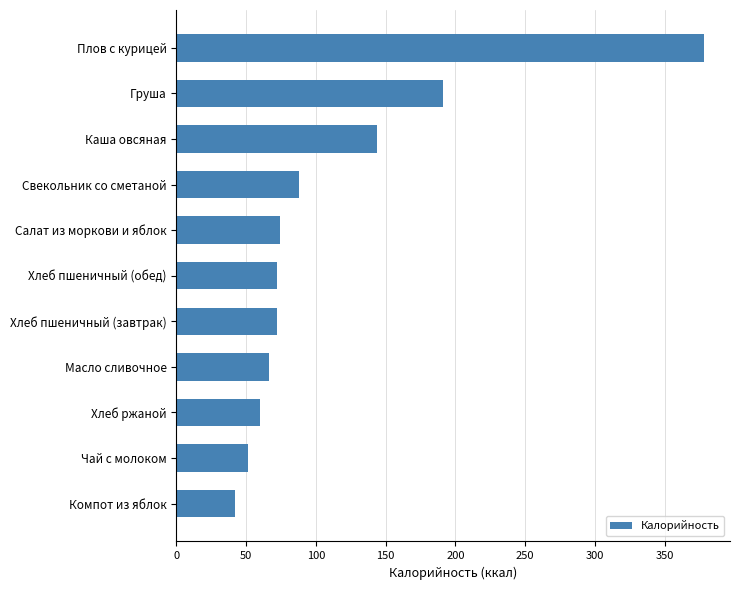

What is the approximate value at Груша, to the nearest 10?

190